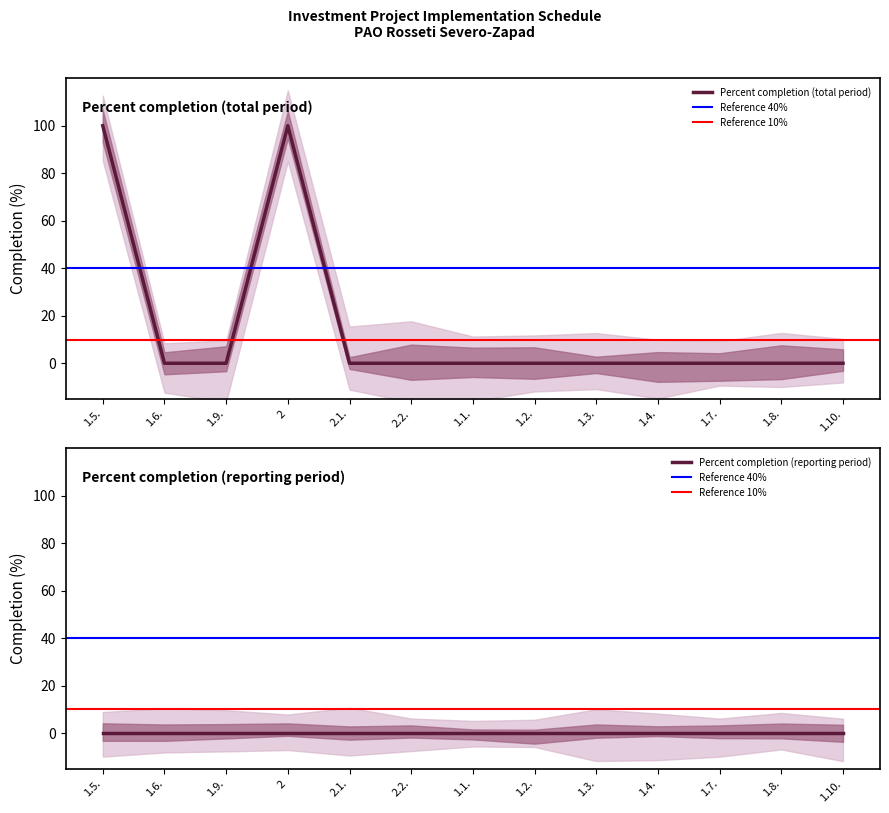

What is the difference between the maximum and minimum values?

100